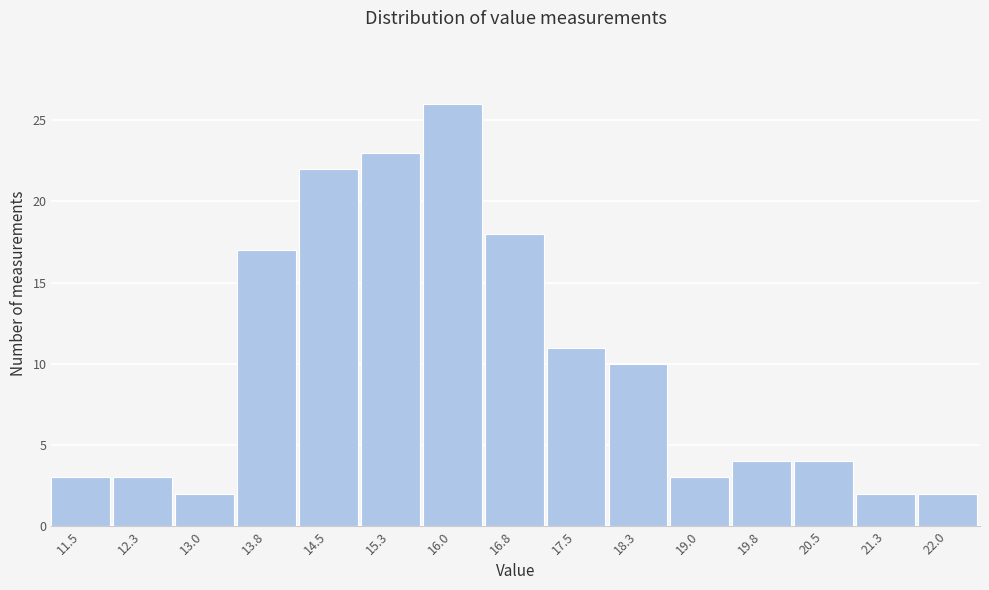

Reading left to right, list all the values displayed in this chart.

3	3	2	17	22	23	26	18	11	10	3	4	4	2	2